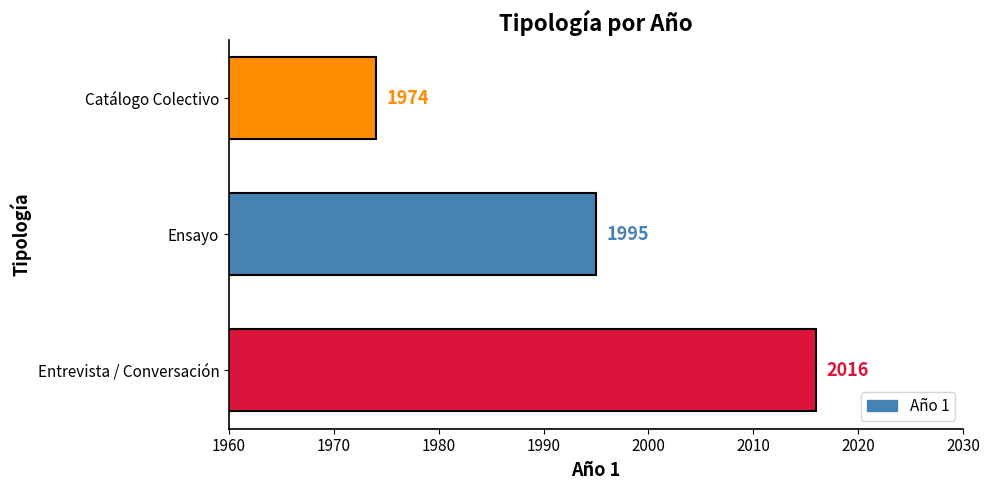

Which label corresponds to the largest value in the chart?

Entrevista / Conversación